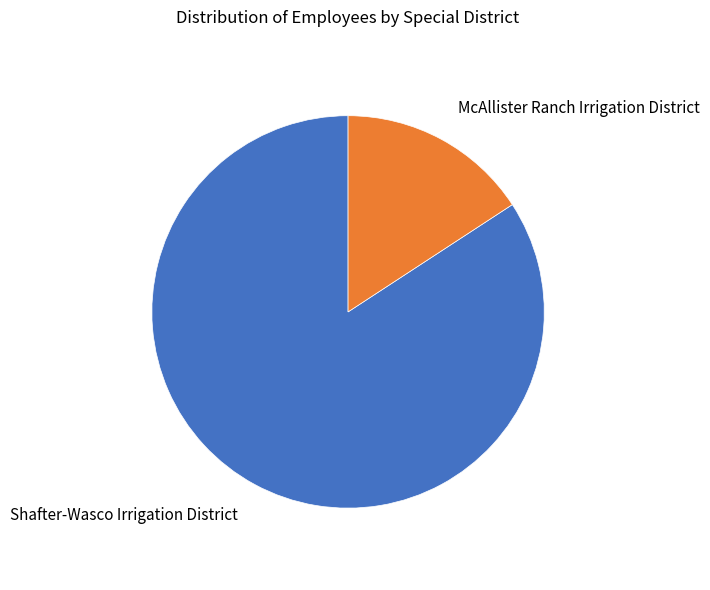

Is McAllister Ranch Irrigation District the majority of the pie?

No